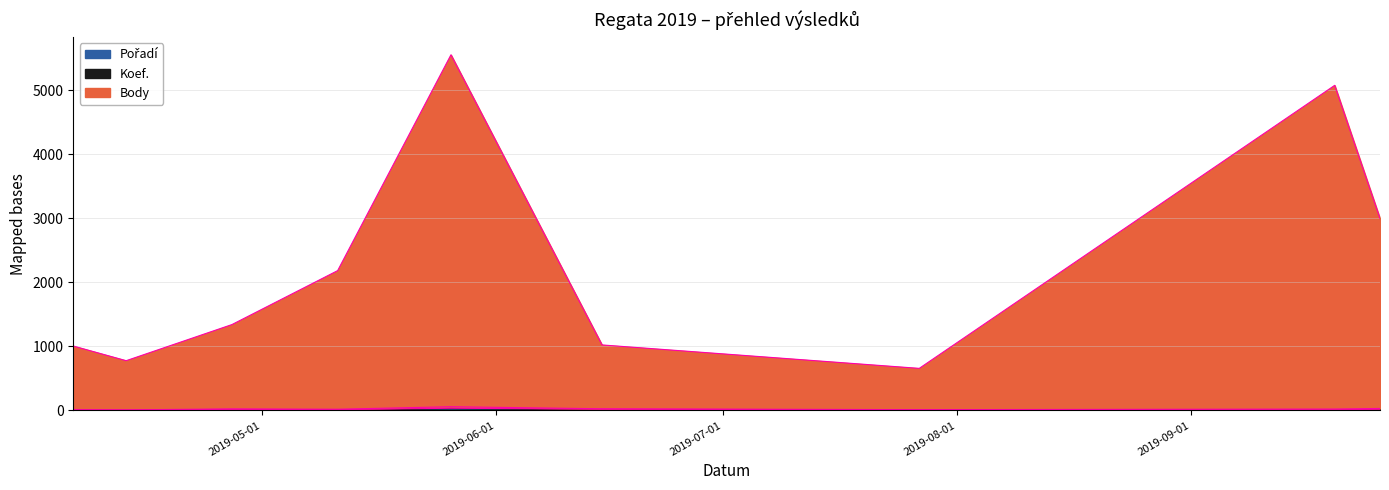

Between 2019-04-06 and 2019-09-20, which series saw the biggest shift?

Body